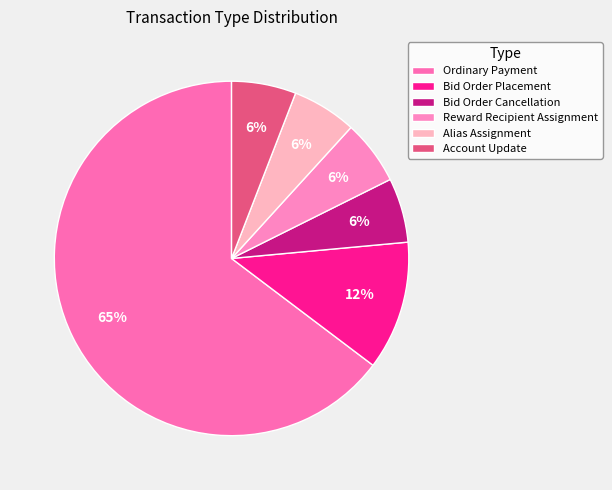

Count the number of slices in the pie.

6